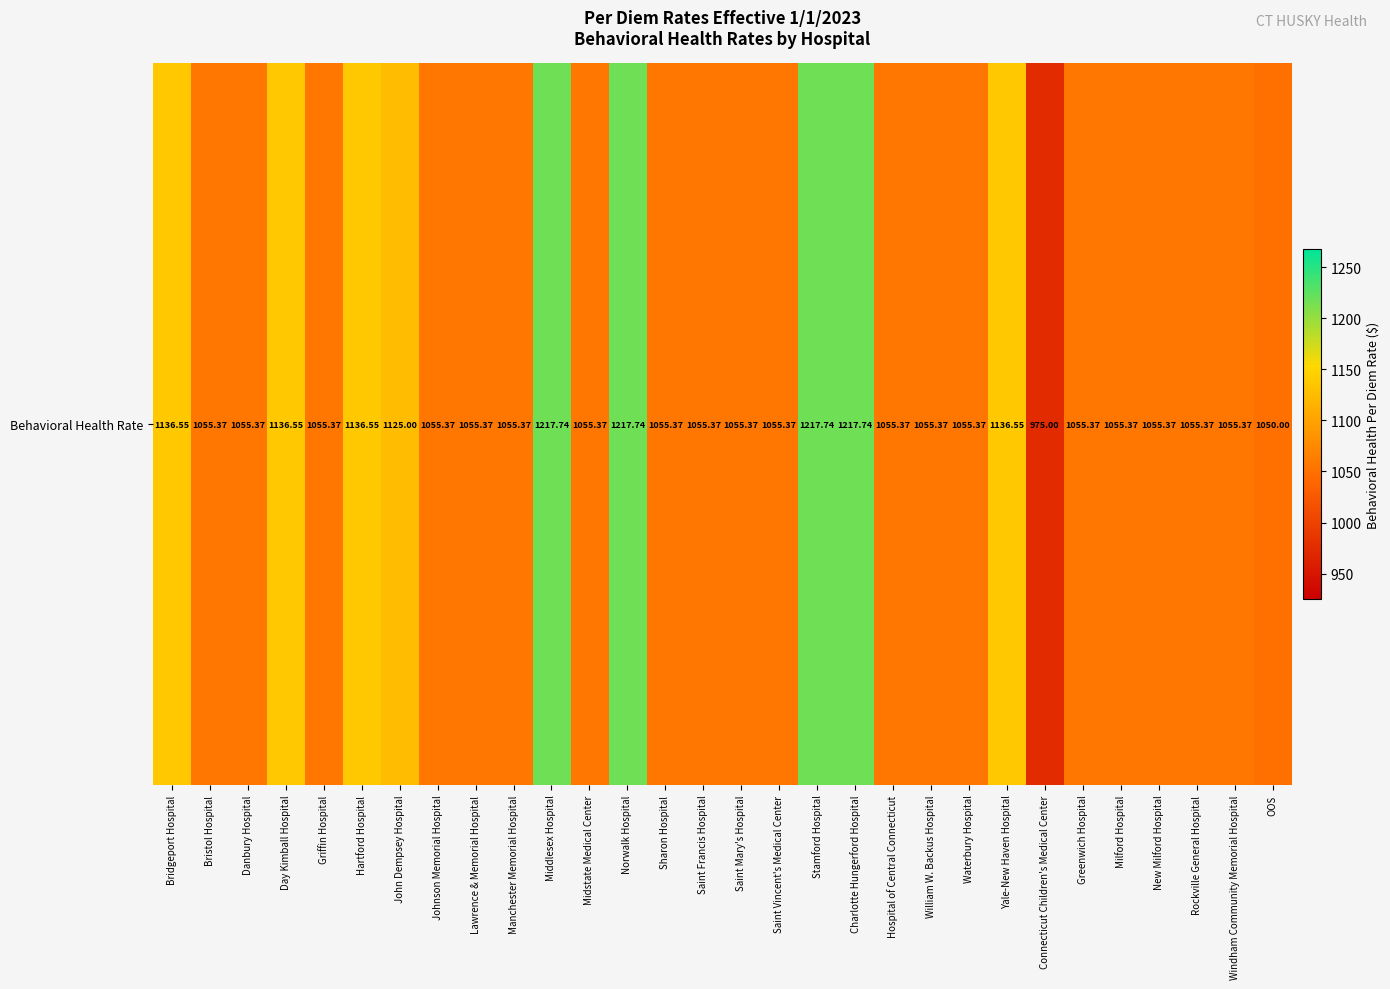

Rank the categories by value from highest to lowest.

Middlesex Hospital, Norwalk Hospital, Stamford Hospital, Charlotte Hungerford Hospital, Bridgeport Hospital, Day Kimball Hospital, Hartford Hospital, Yale-New Haven Hospital, John Dempsey Hospital, Bristol Hospital, Danbury Hospital, Griffin Hospital, Johnson Memorial Hospital, Lawrence & Memorial Hospital, Manchester Memorial Hospital, Midstate Medical Center, Sharon Hospital, Saint Francis Hospital, Saint Mary's Hospital, Saint Vincent's Medical Center, Hospital of Central Connecticut, William W. Backus Hospital, Waterbury Hospital, Greenwich Hospital, Milford Hospital, New Milford Hospital, Rockville General Hospital, Windham Community Memorial Hospital, OOS, Connecticut Children's Medical Center